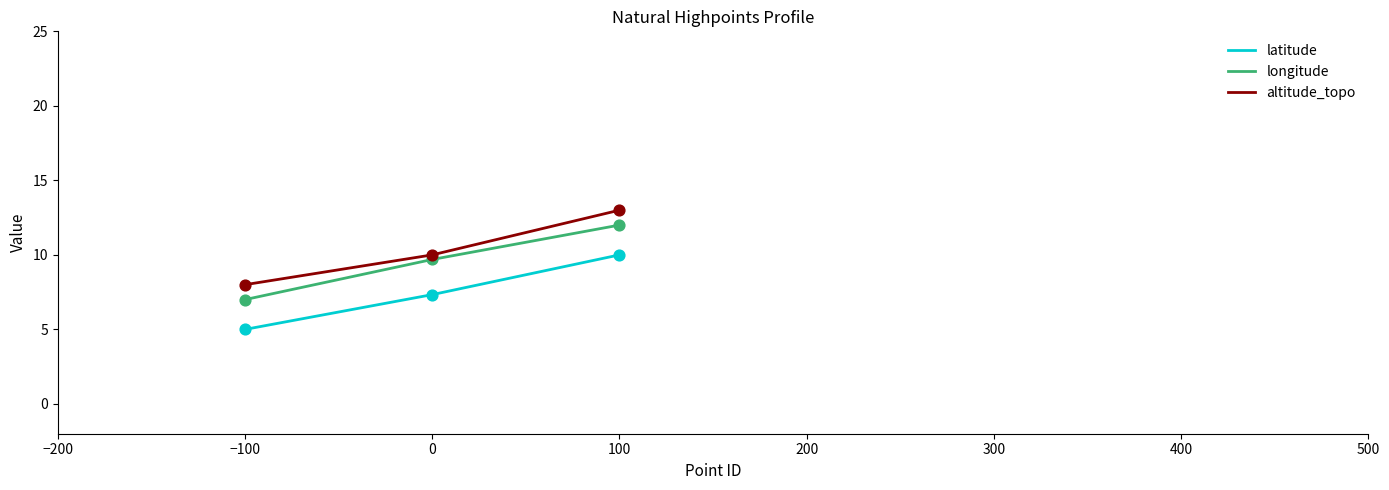

Which series has the largest total across all categories?

altitude_topo